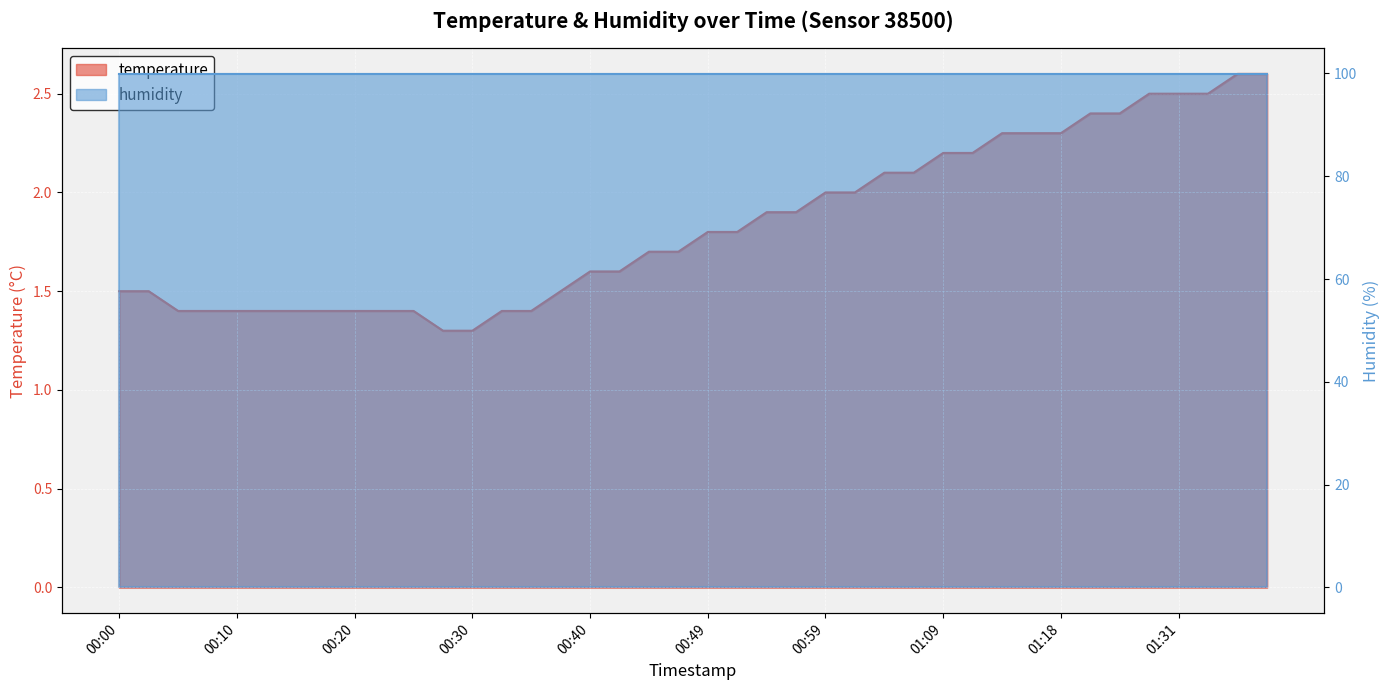

What position from the left is 01:23?

35